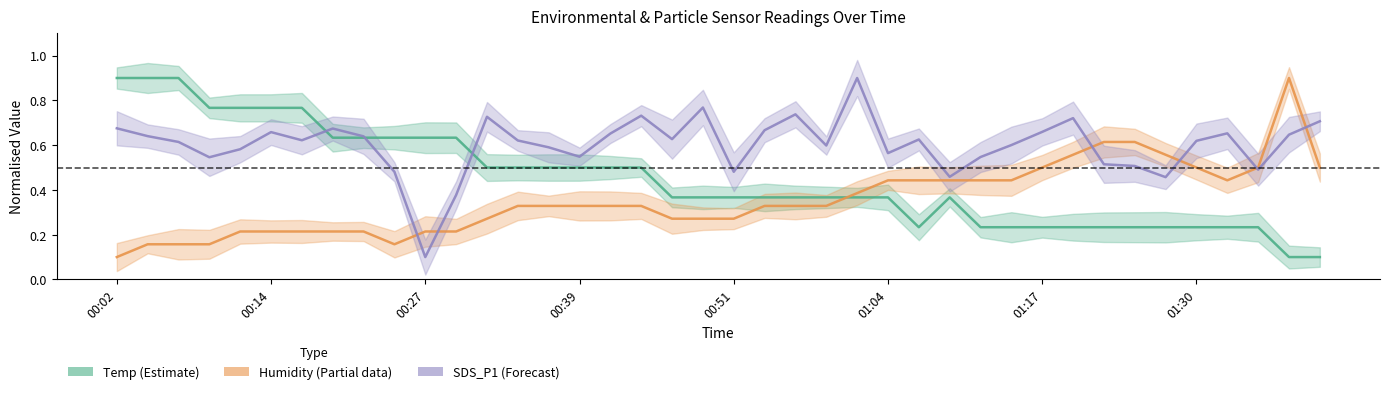

At how many categories does at least one series exceed 0?

40